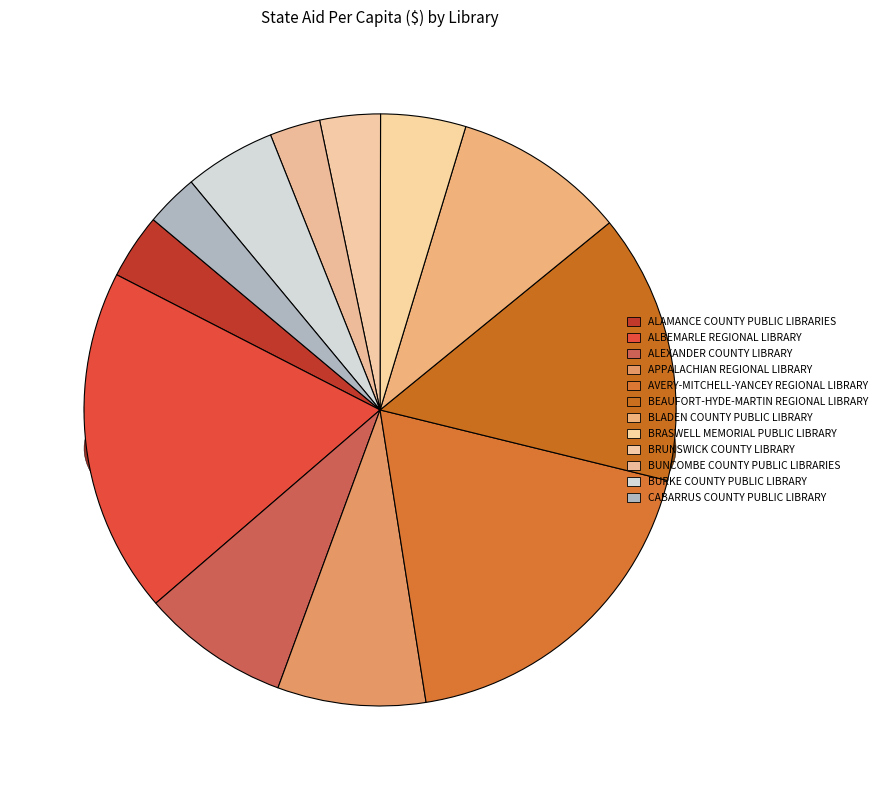

To the nearest percent, what is the difference between the BLADEN COUNTY PUBLIC LIBRARY and BURKE COUNTY PUBLIC LIBRARY slice percentages?

4%